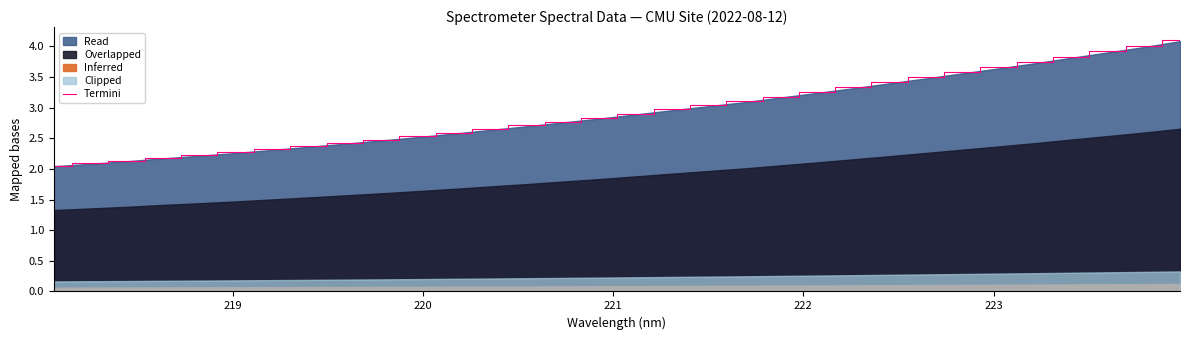

Count the number of categories in the chart.

32